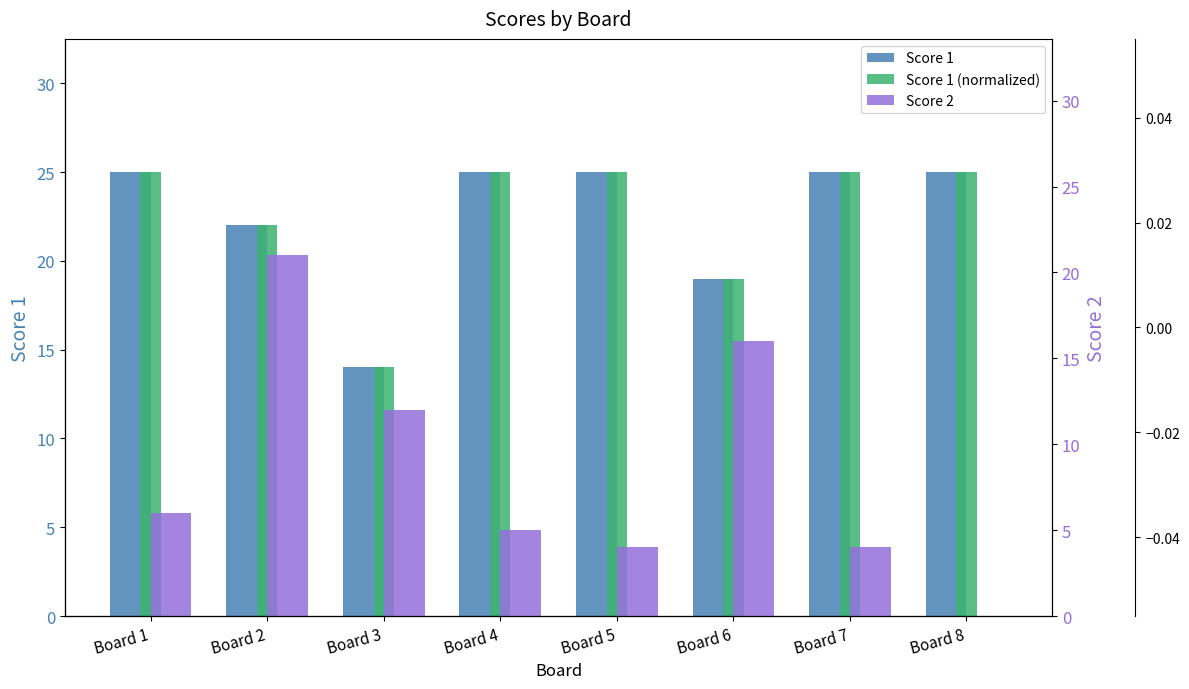

Is it true that Score 2 equals 0 at Board 8?

True